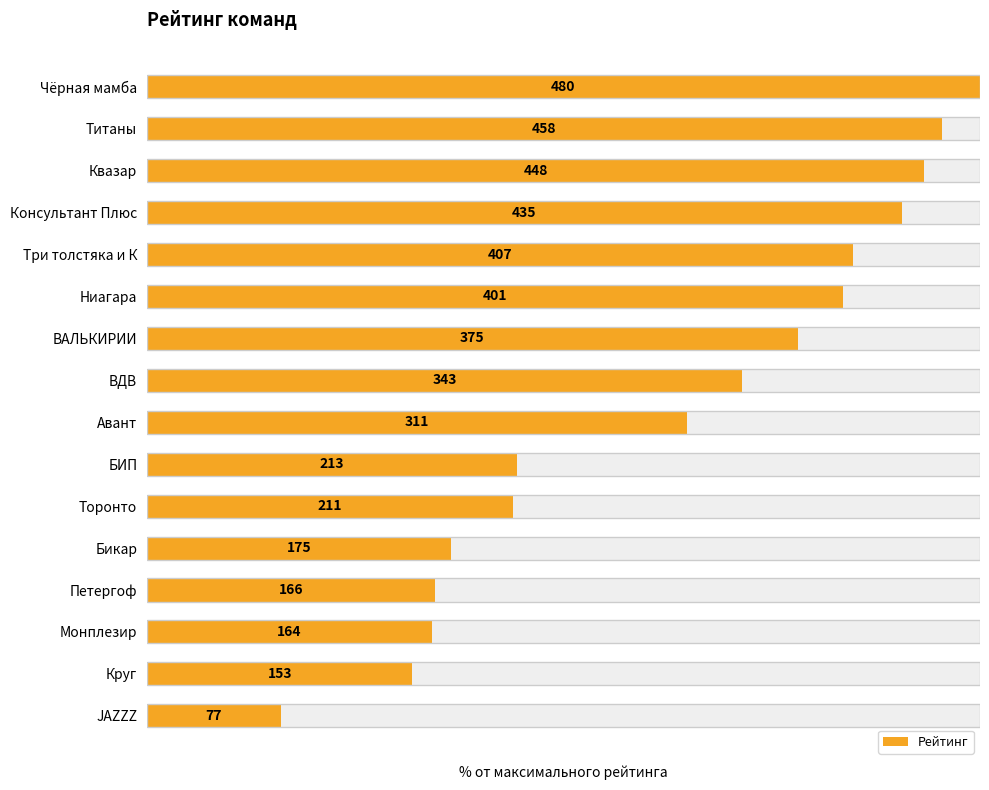

Approximately how many times larger is the value at Петергоф compared to Консультант Плюс?

0.4